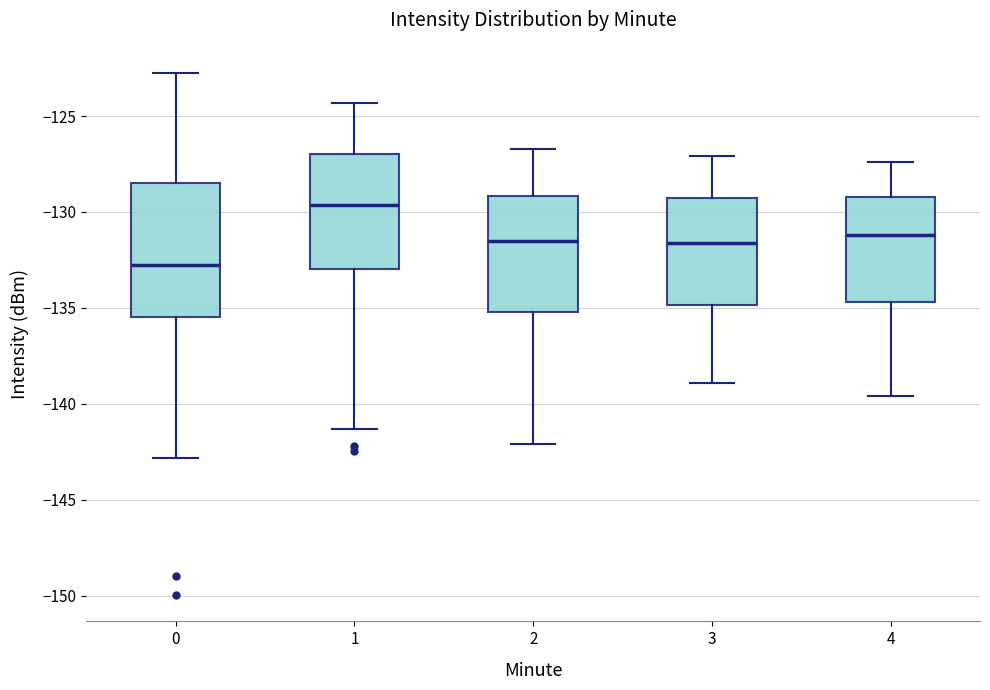

Which box's median line is the highest?

1